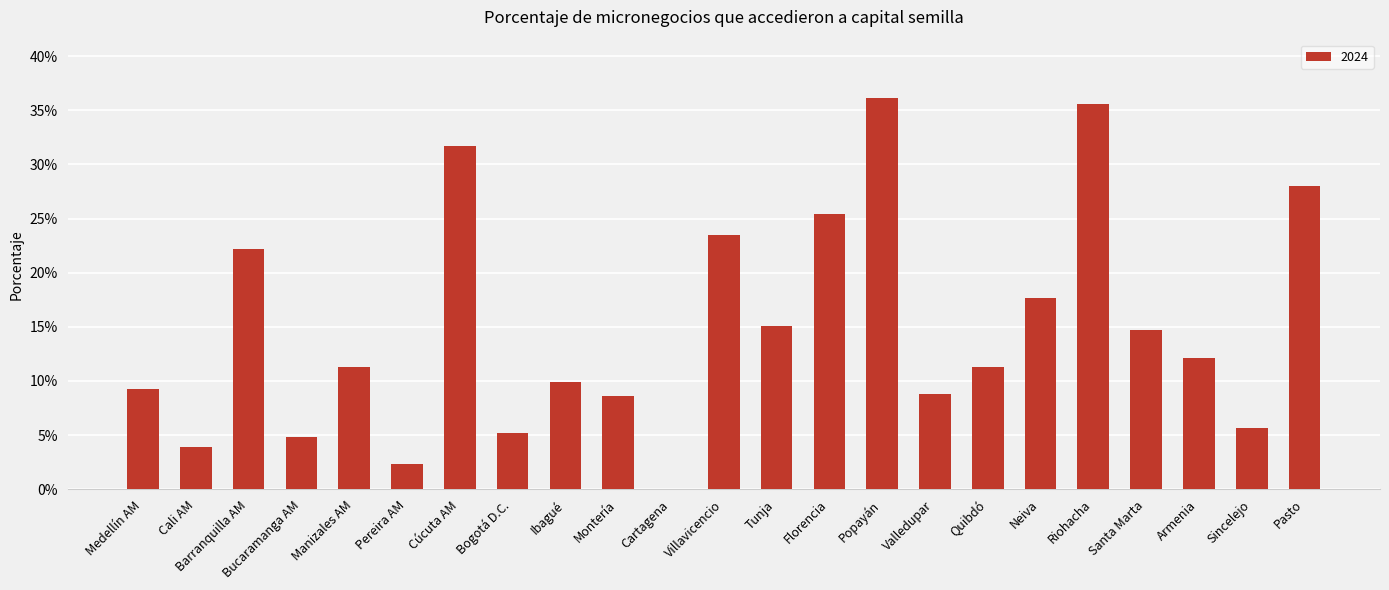

Reading left to right, extract all data points from this chart.

0.1	0.0	0.2	0.0	0.1	0.0	0.3	0.1	0.1	0.1	0.0	0.2	0.2	0.3	0.4	0.1	0.1	0.2	0.4	0.1	0.1	0.1	0.3